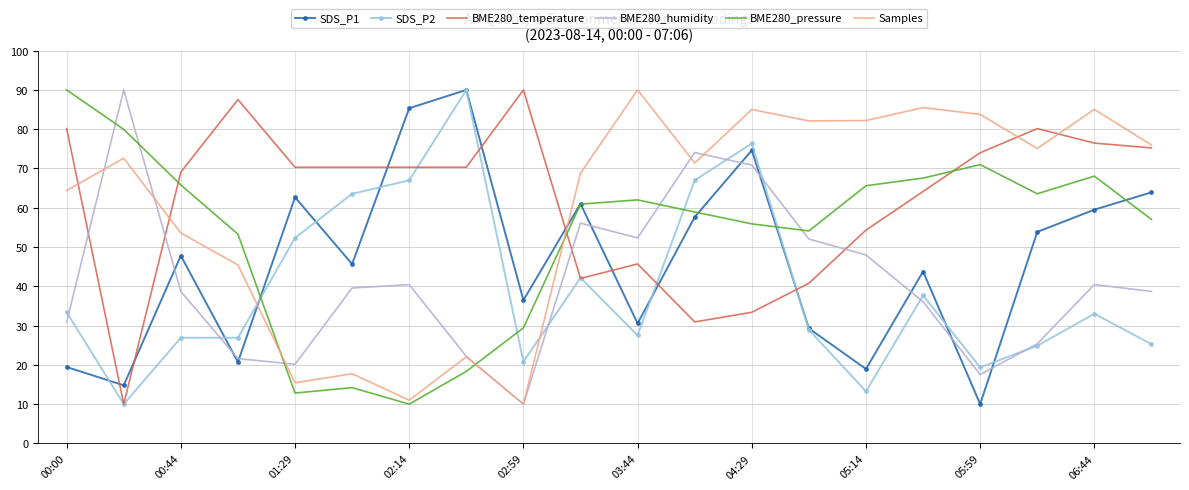

What is the smallest value displayed?

10.0